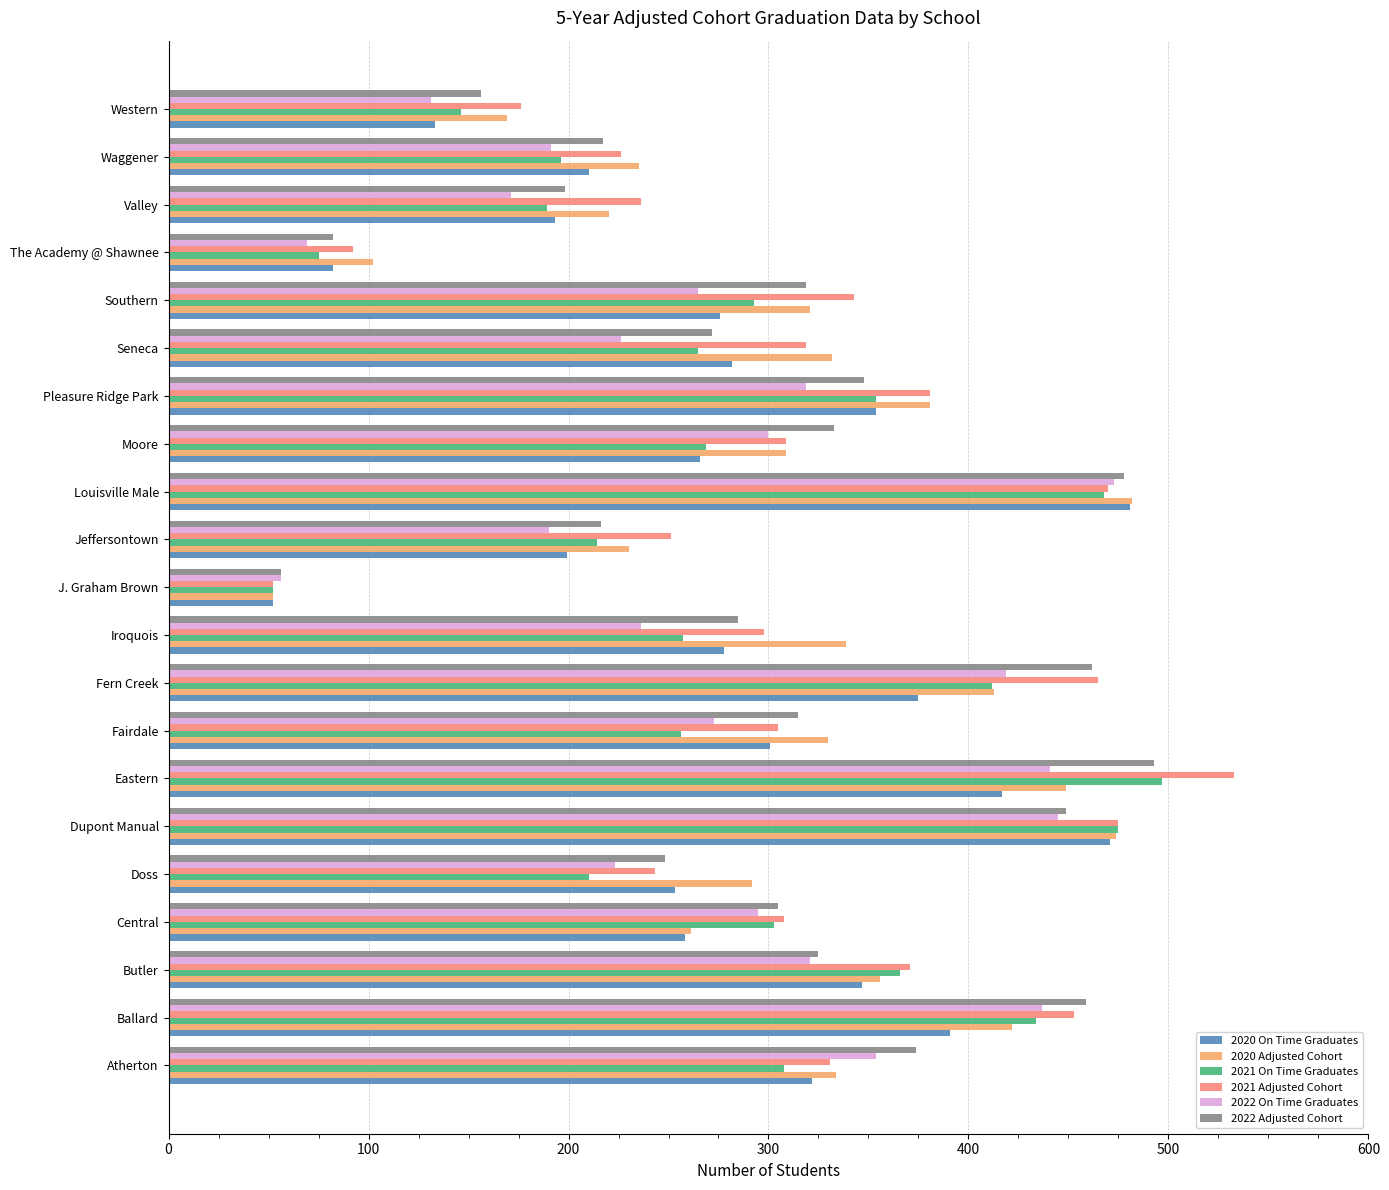

The 2021 Adjusted Cohort series shows 251 at Jeffersontown. True or false?

True